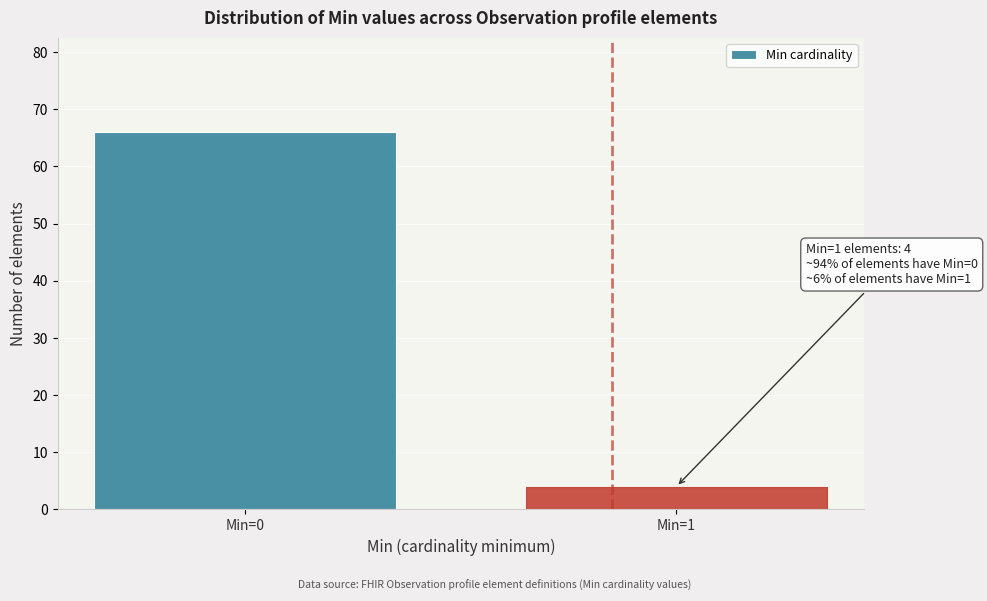

Reading left to right, transcribe all the data shown in this chart.

Min=0=66	Min=1=4